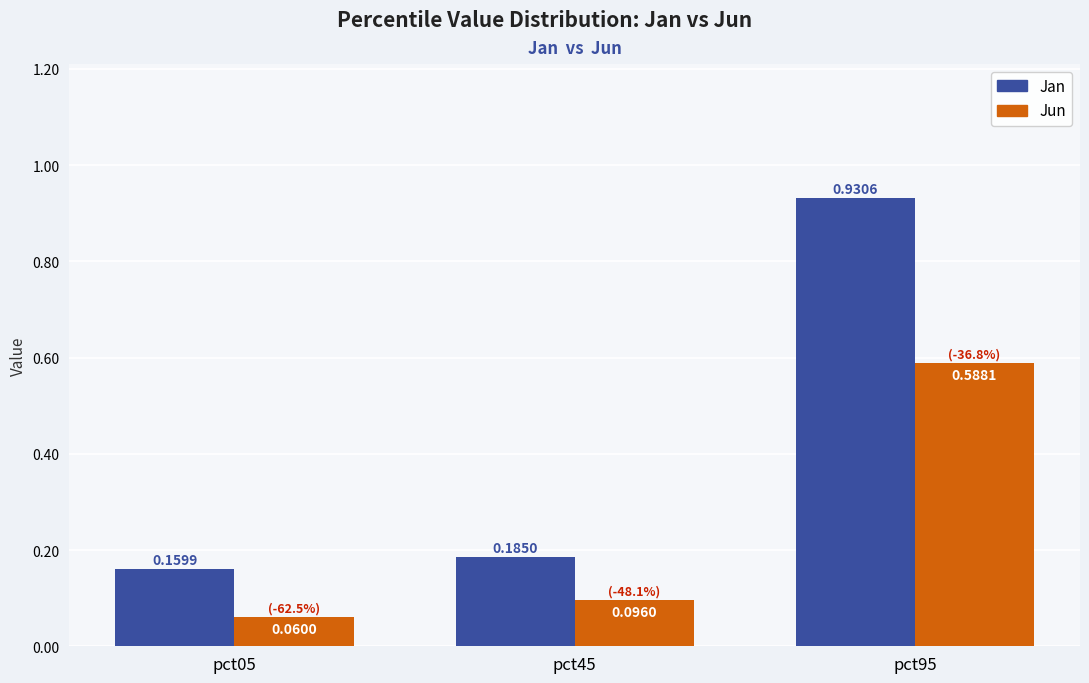

What is the spread (max minus min) of values at pct95?

0.3